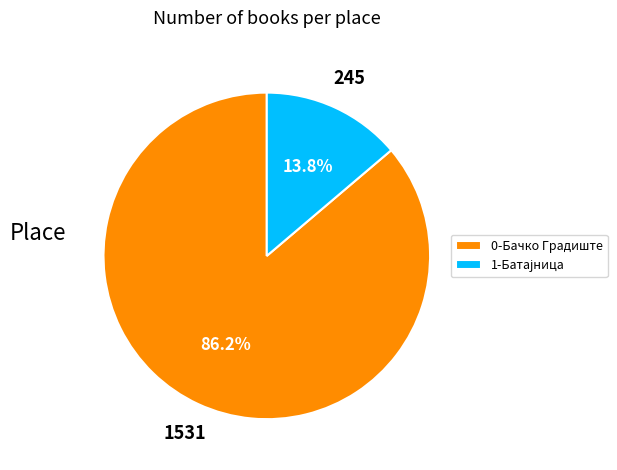

Which slice represents more than half of the pie?

0-Бачко Градиште